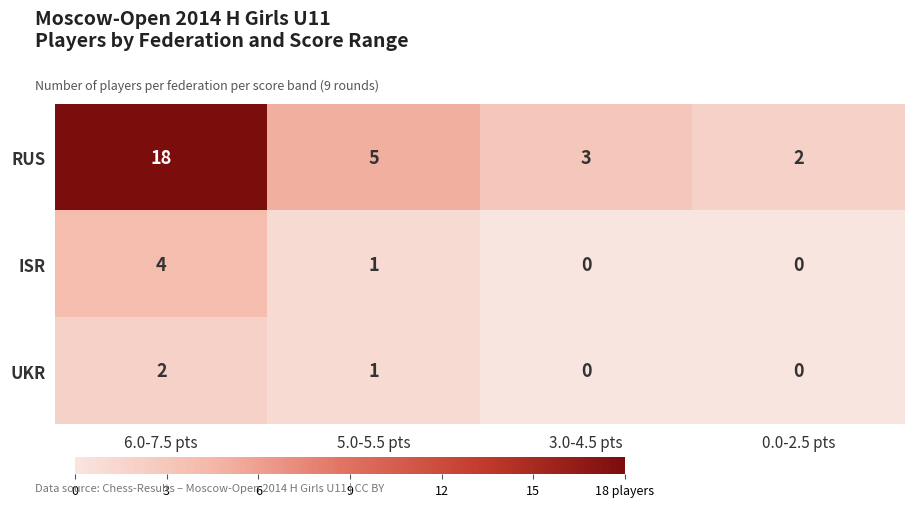

What is the sum of all RUS values?

28